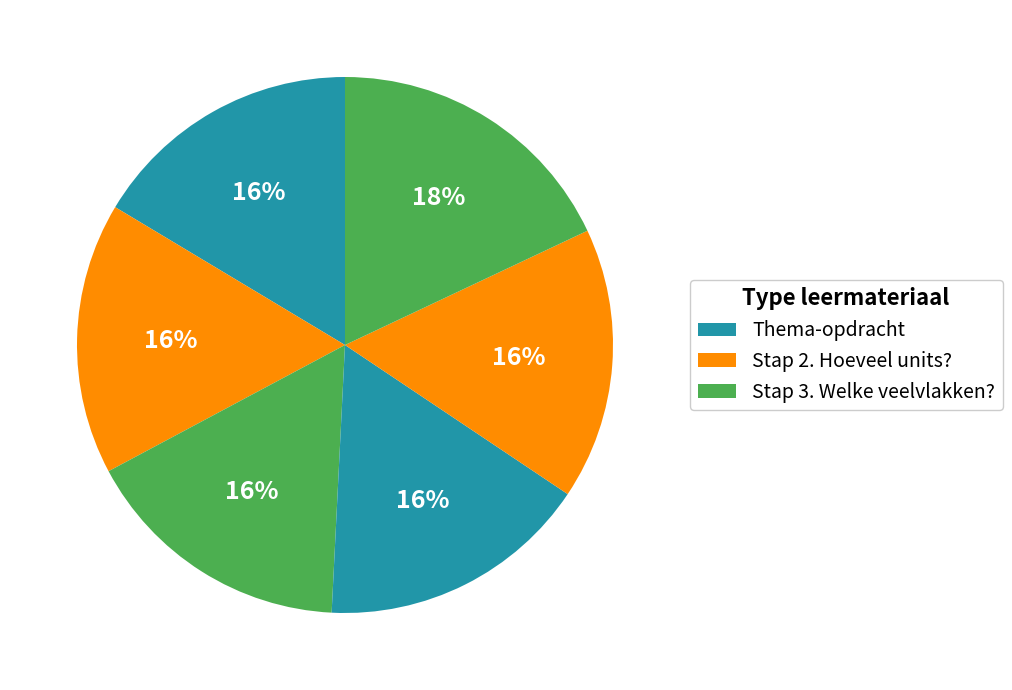

How many slices are in this pie chart?

6